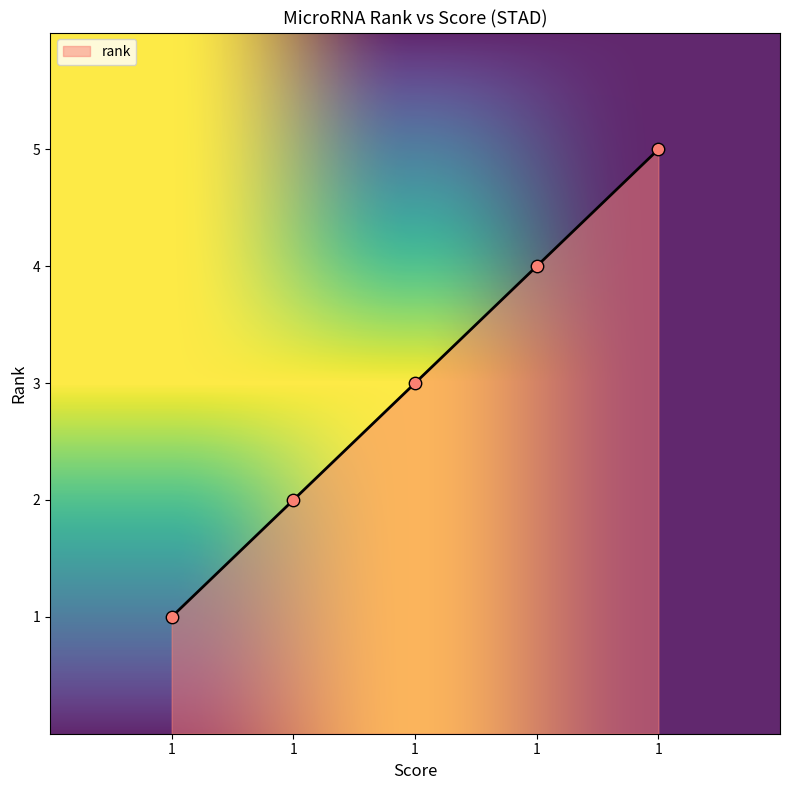

How many series are shown in this chart?

1